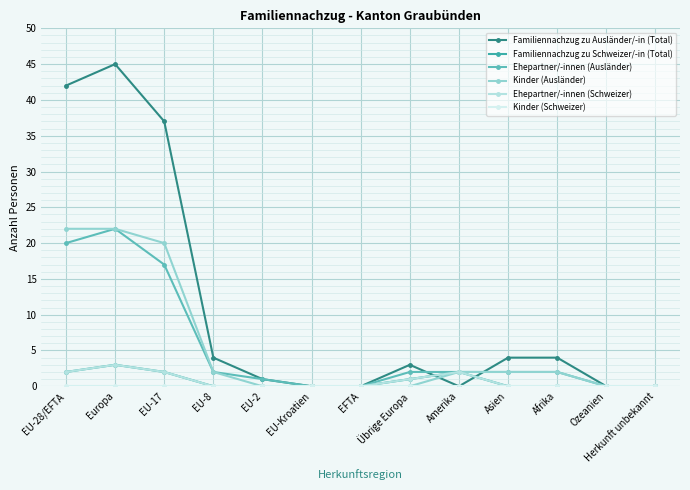

Is this an area chart (filled region under the line)?

No